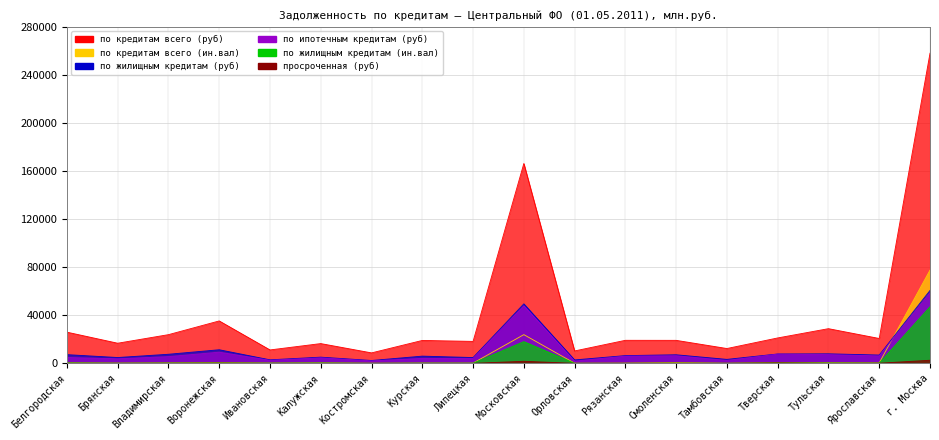

At which category does просроченная (руб) reach its first local valley?

Брянская